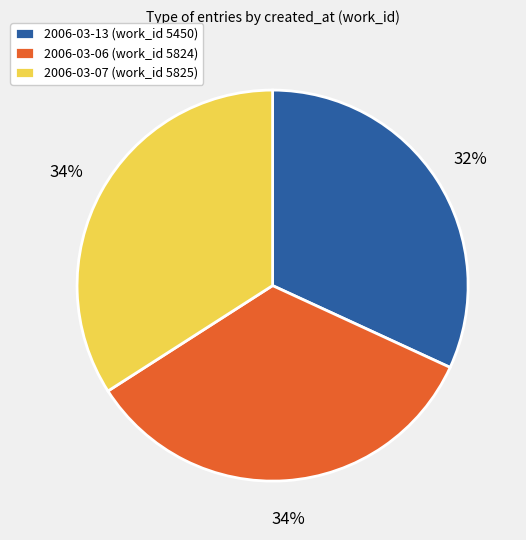

Which slice is the smallest?

2006-03-13